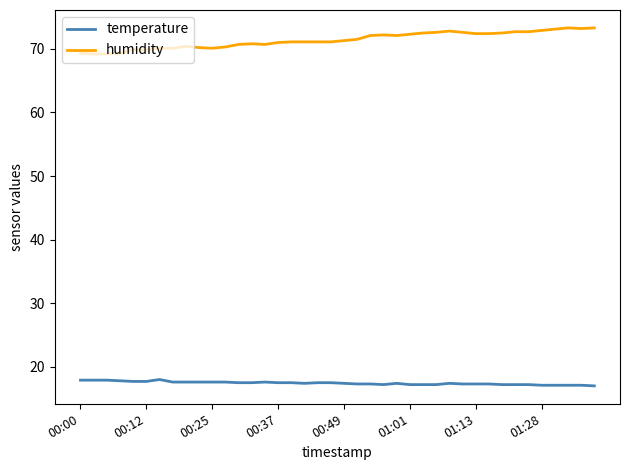

List the series in order of their overall mean, lowest first.

temperature, humidity